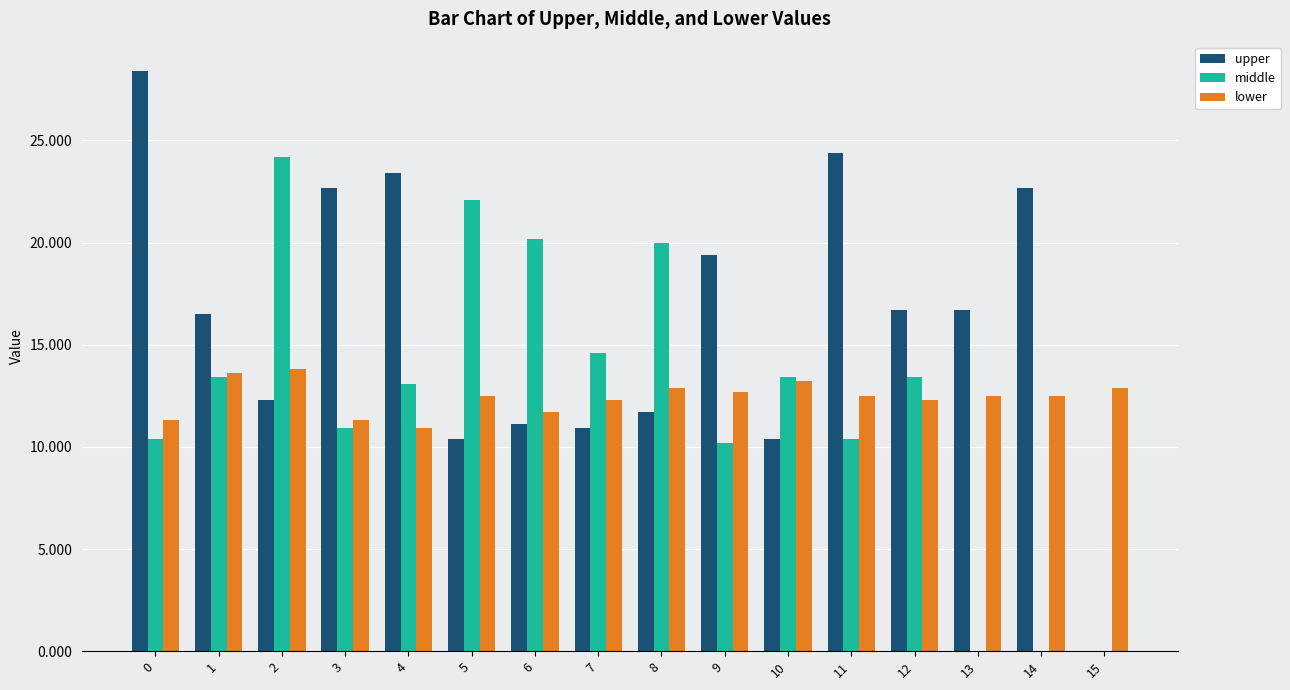

At which label does middle reach its peak?

2